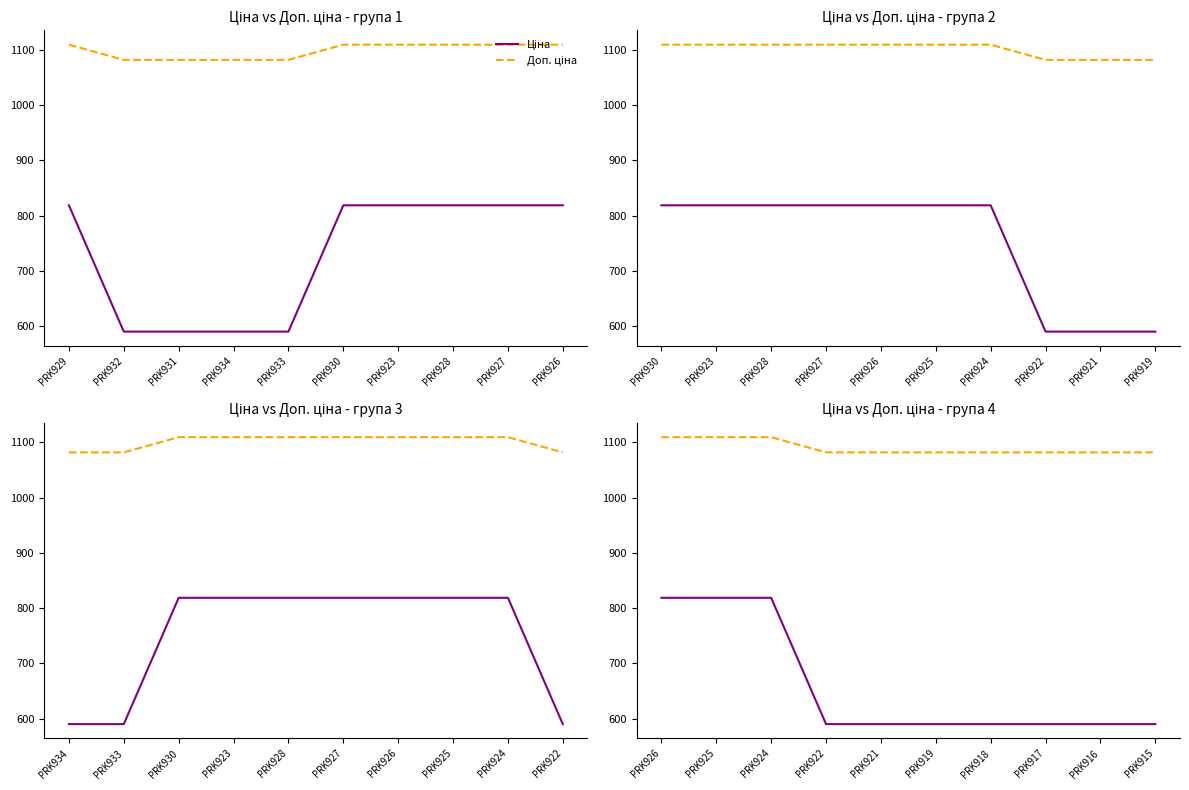

True or false: Доп. ціна and Ціна intersect in this chart.

False